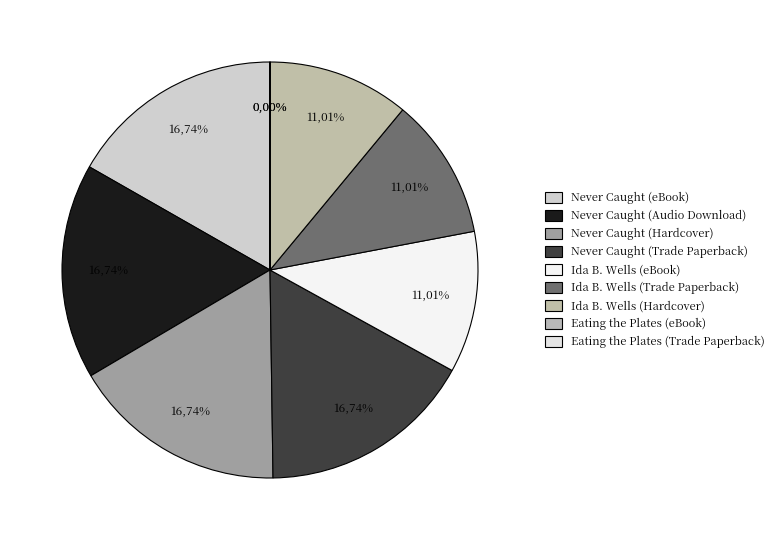

Does Never Caught (eBook) represent more than half of the total?

No